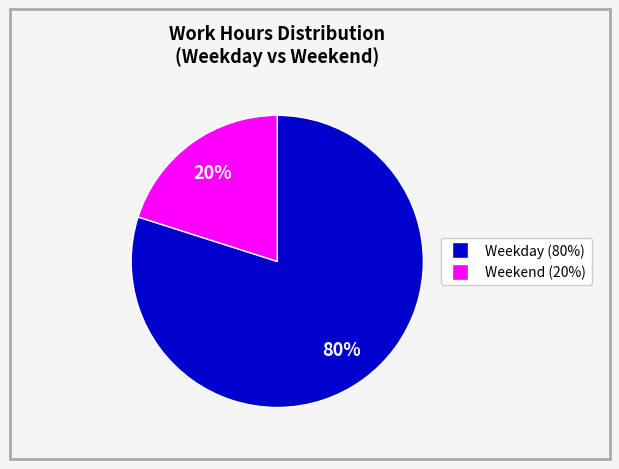

How many slices are in this pie chart?

2